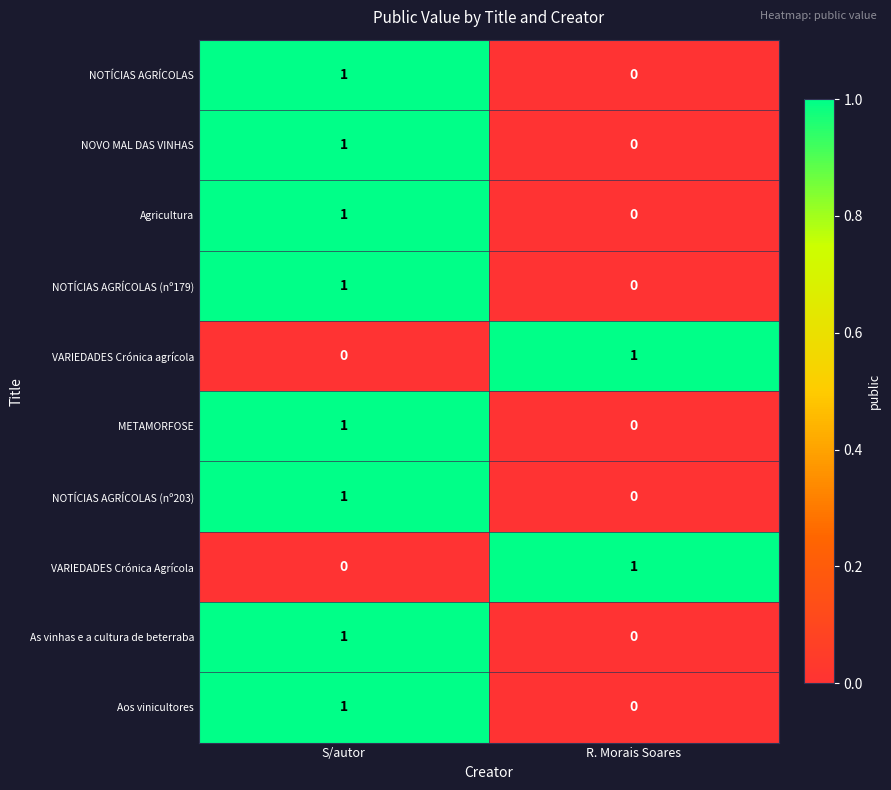

Where is VARIEDADES Crónica agrícola nearest to the value 0?

S/autor